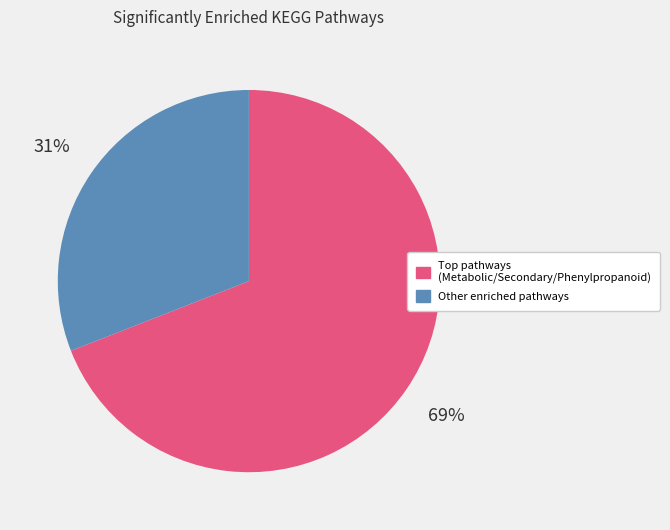

To the nearest percent, what is the difference between the largest and smallest slice percentages?

38%